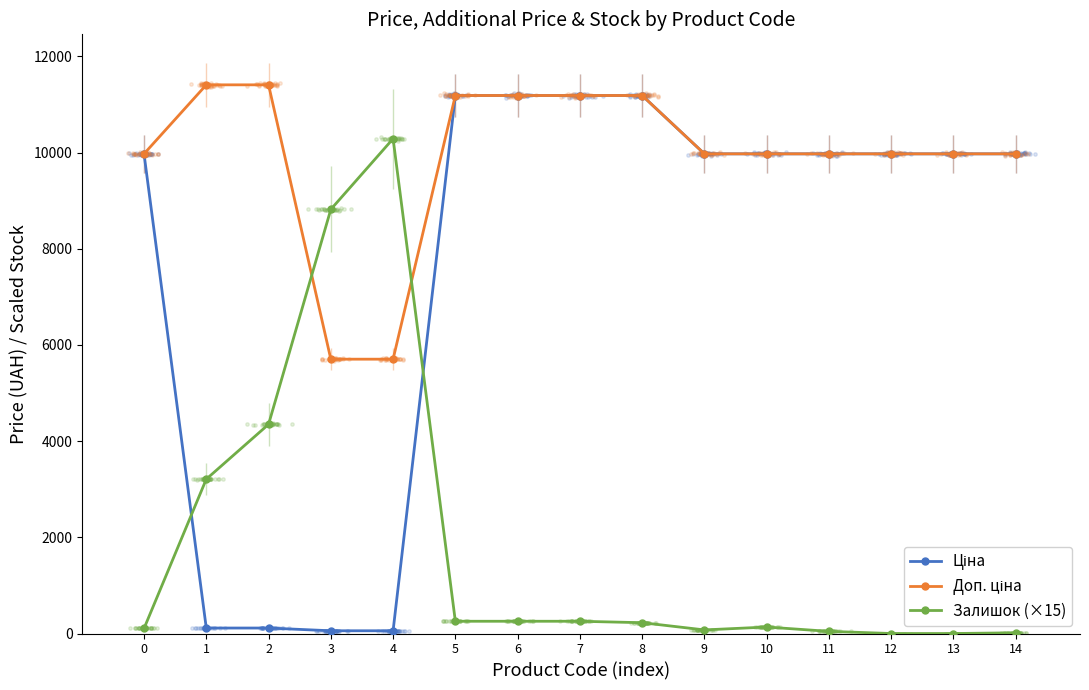

At how many categories does at least one series exceed 11381?

2